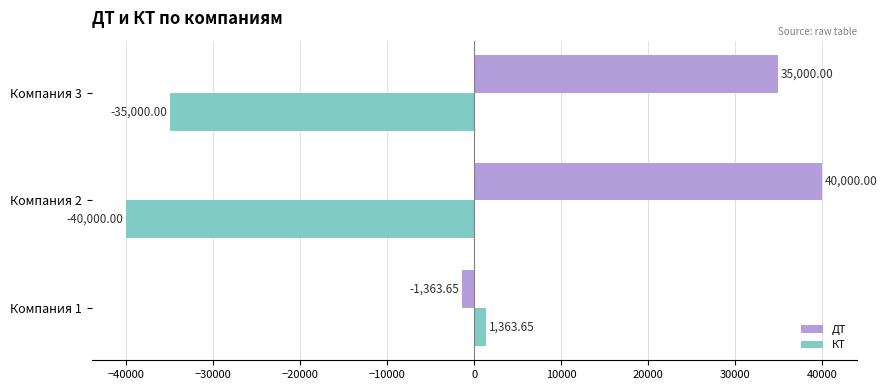

At how many categories does at least one series exceed -32000?

3